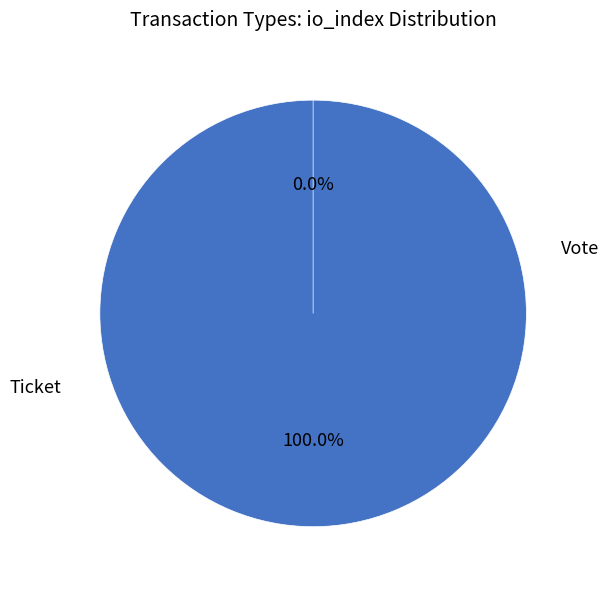

True or false: Ticket accounts for 11% of the total.

False